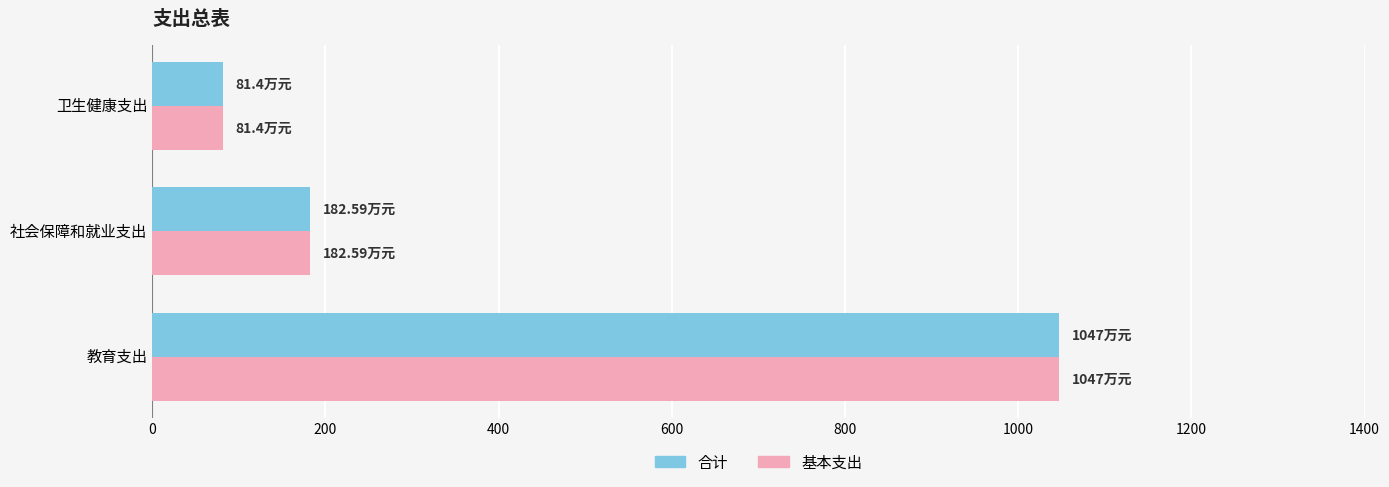

What is the average value of the 基本支出 series?

437.0